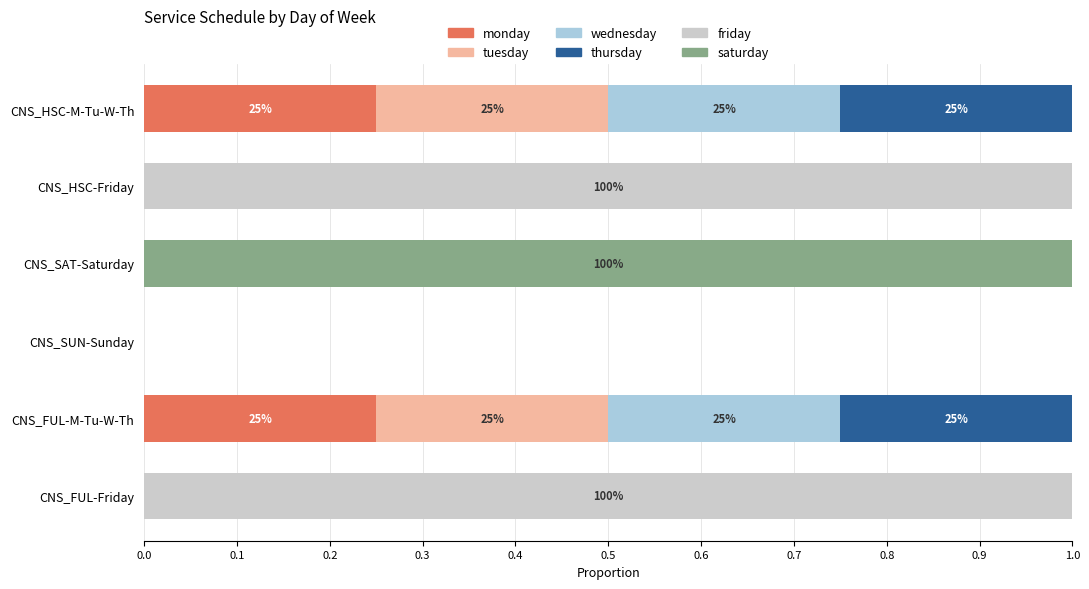

Is it true that monday equals -0.1 at CNS_HSC-Friday?

False